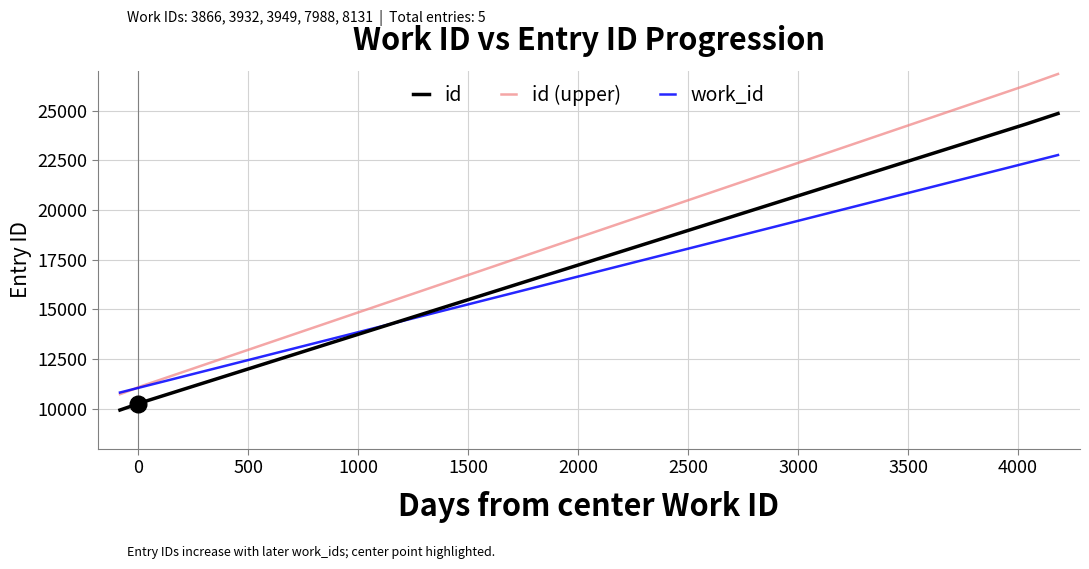

How many intersections are there between id and work_id?

1